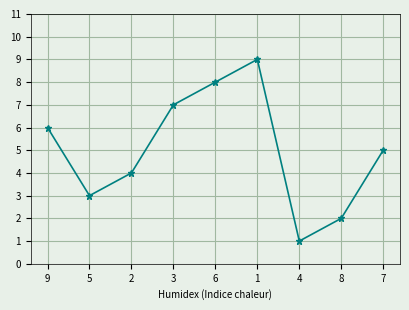

The value at 9 is 6. True or false?

True